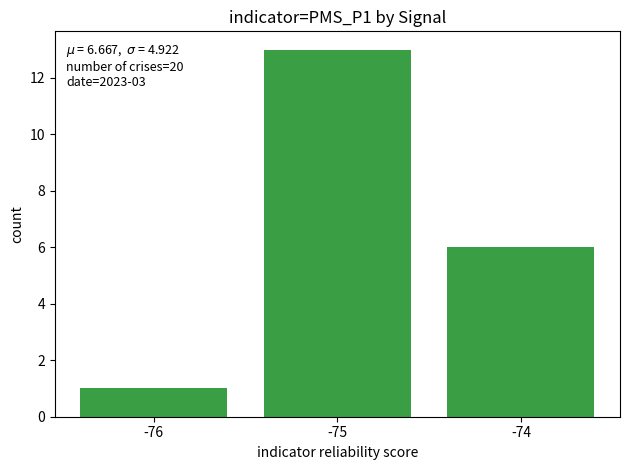

List the labels in order of value, smallest first.

-76, -74, -75